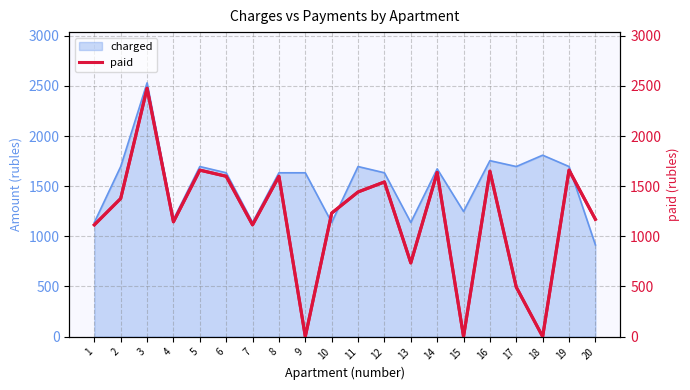

Count the number of categories in the chart.

20